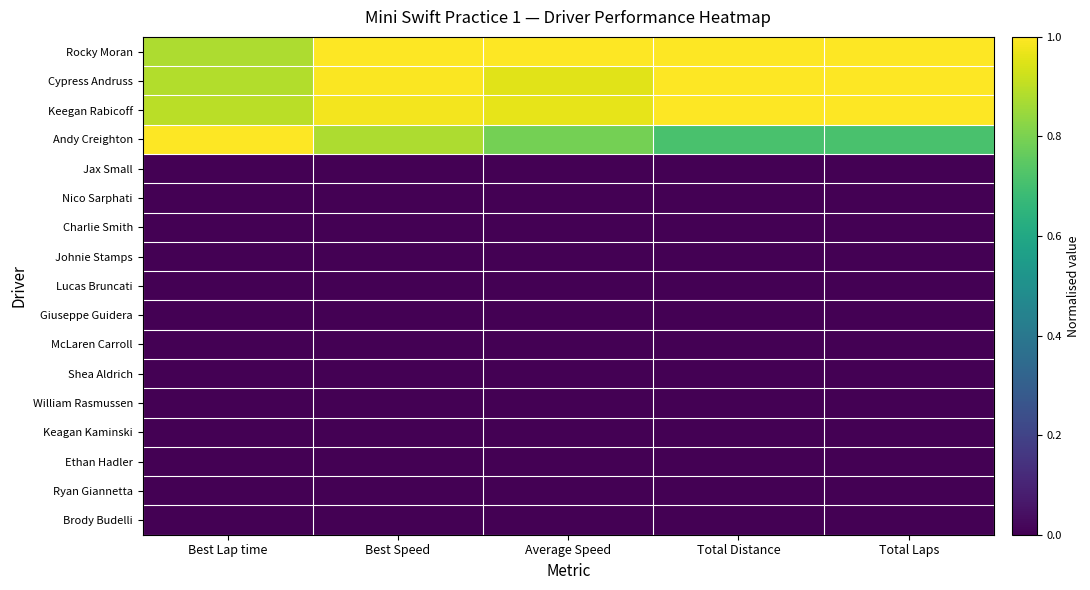

Which has a higher value, Best Lap time or Total Distance?

Total Distance